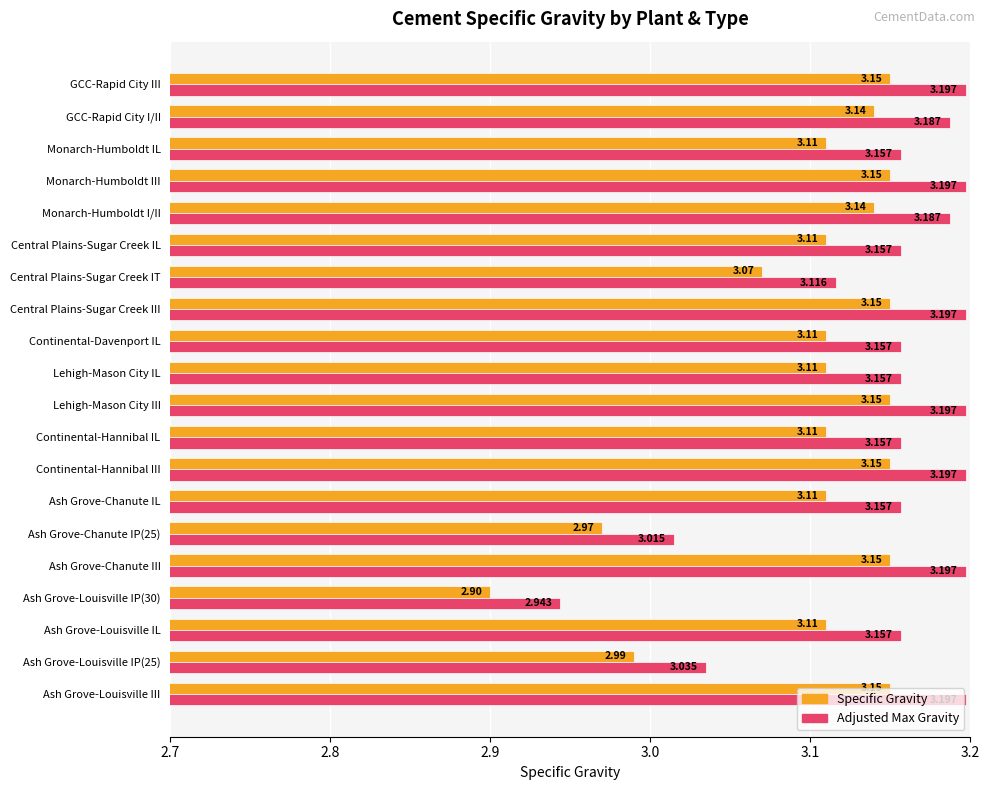

What are all the series names shown in the legend?

Specific Gravity, Adjusted Max Gravity